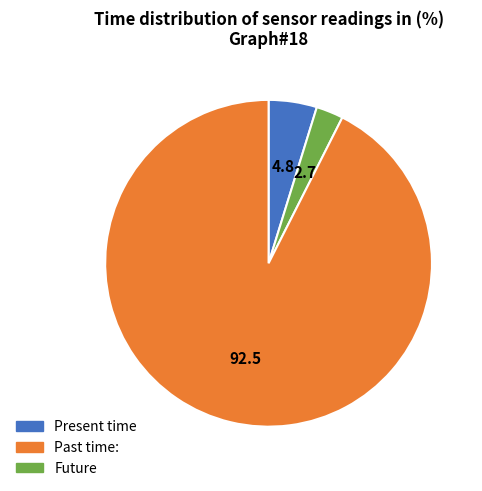

Between Present time and Future, which is larger?

Future